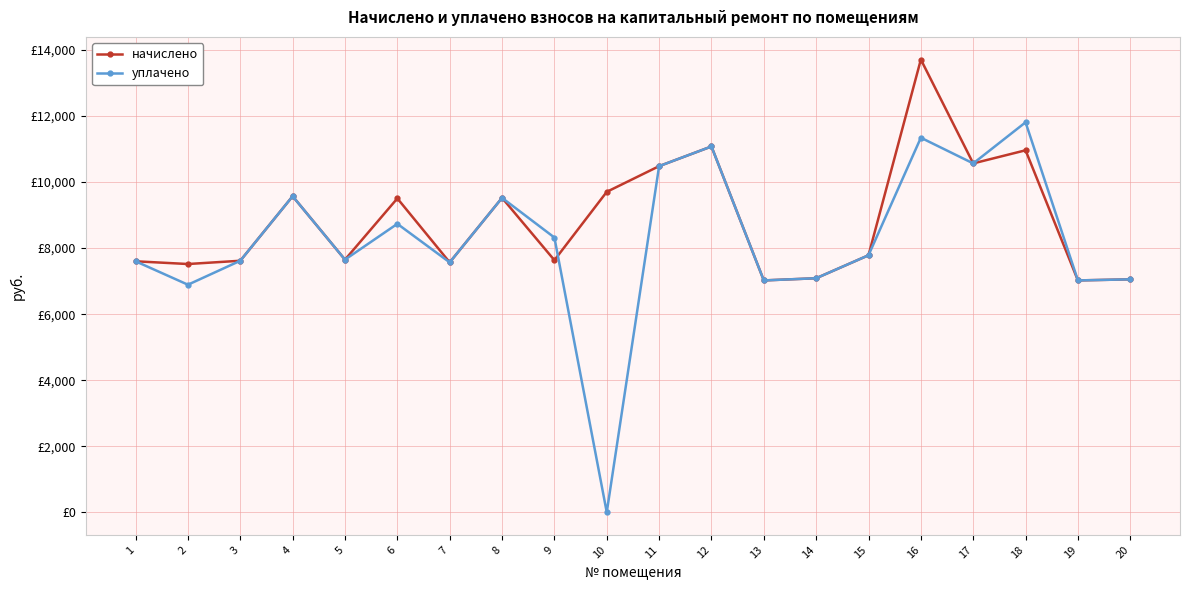

True or false: начислено has a value of 9571.7 at 4.

True